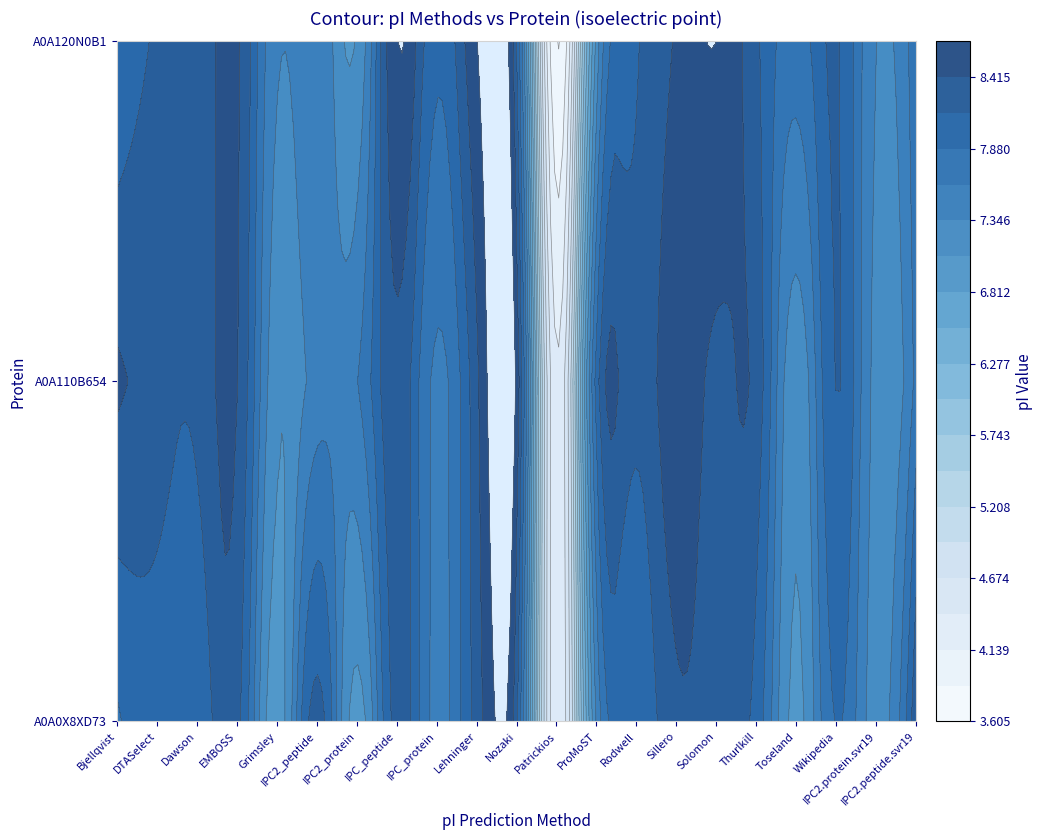

True or false: IPC_peptide has a value of 2.6 at 0.

False